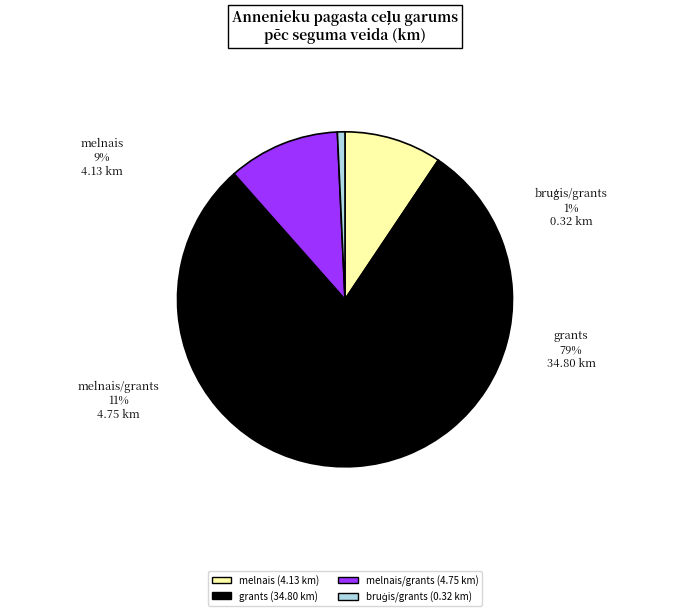

Is it true that grants is 22% of the pie?

False